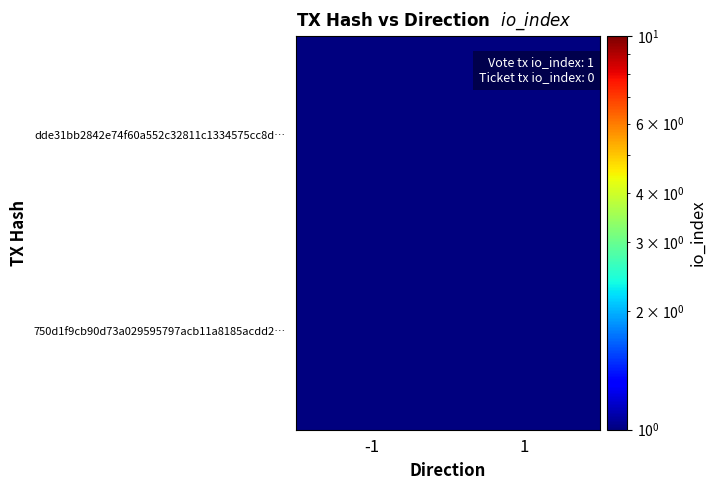

Which has a higher value, -1 or 1?

-1